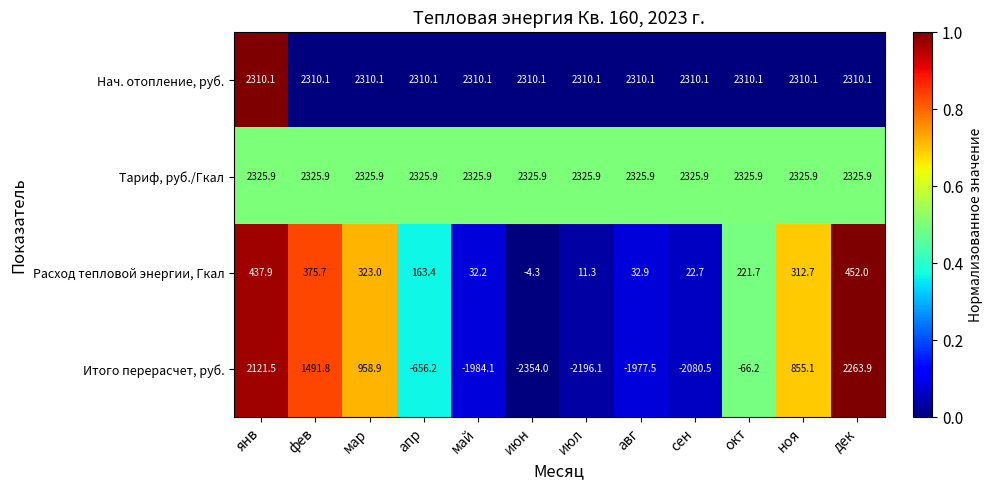

The Расход тепловой энергии, Гкал series shows 437.9 at янв. True or false?

True